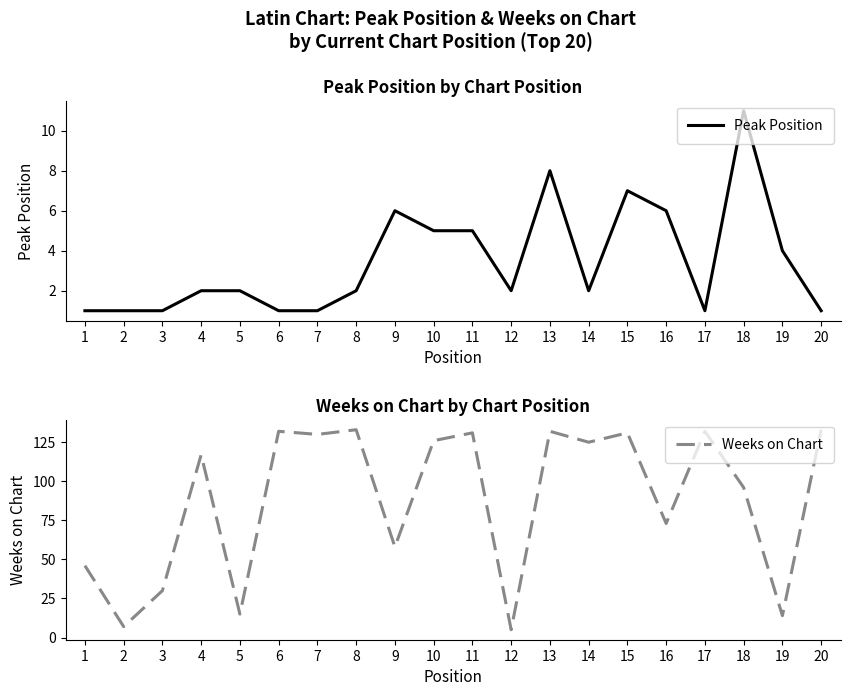

How many interior local peaks does the Peak Position series have?

4